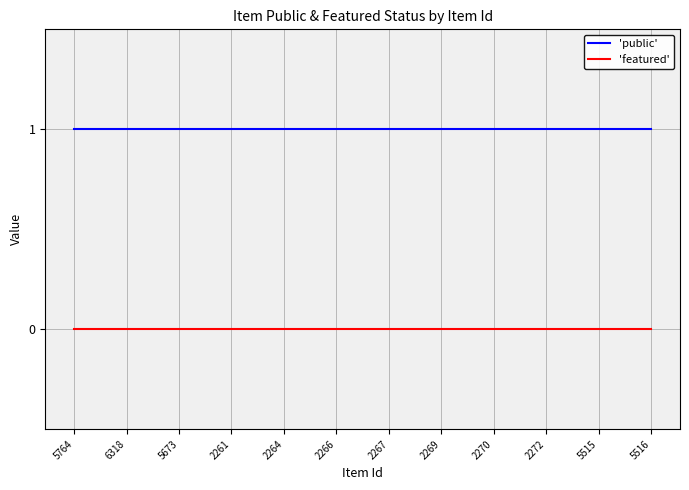

What position from the left is 2264?

5